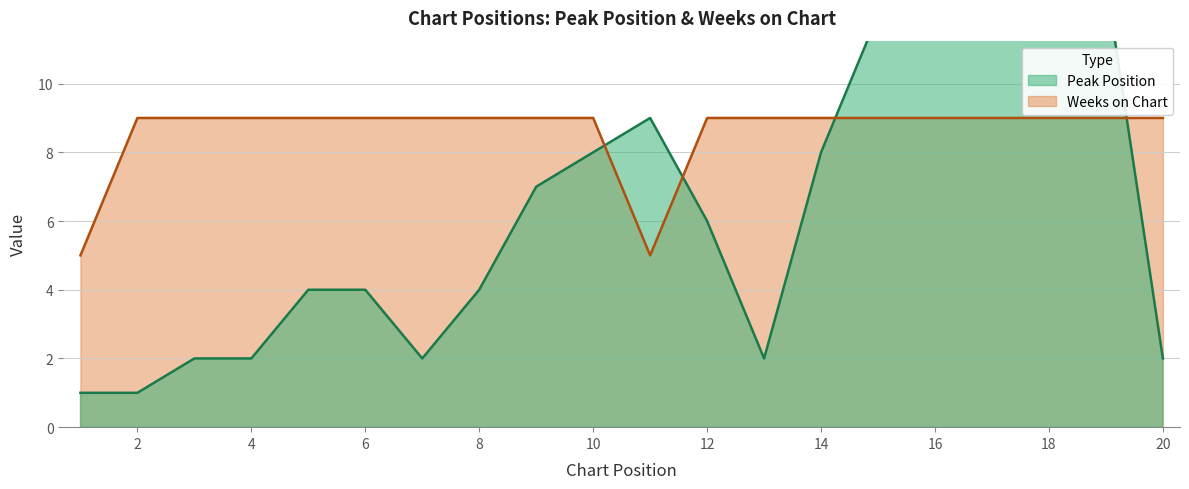

What are all the series names shown in the legend?

Peak Position, Weeks on Chart